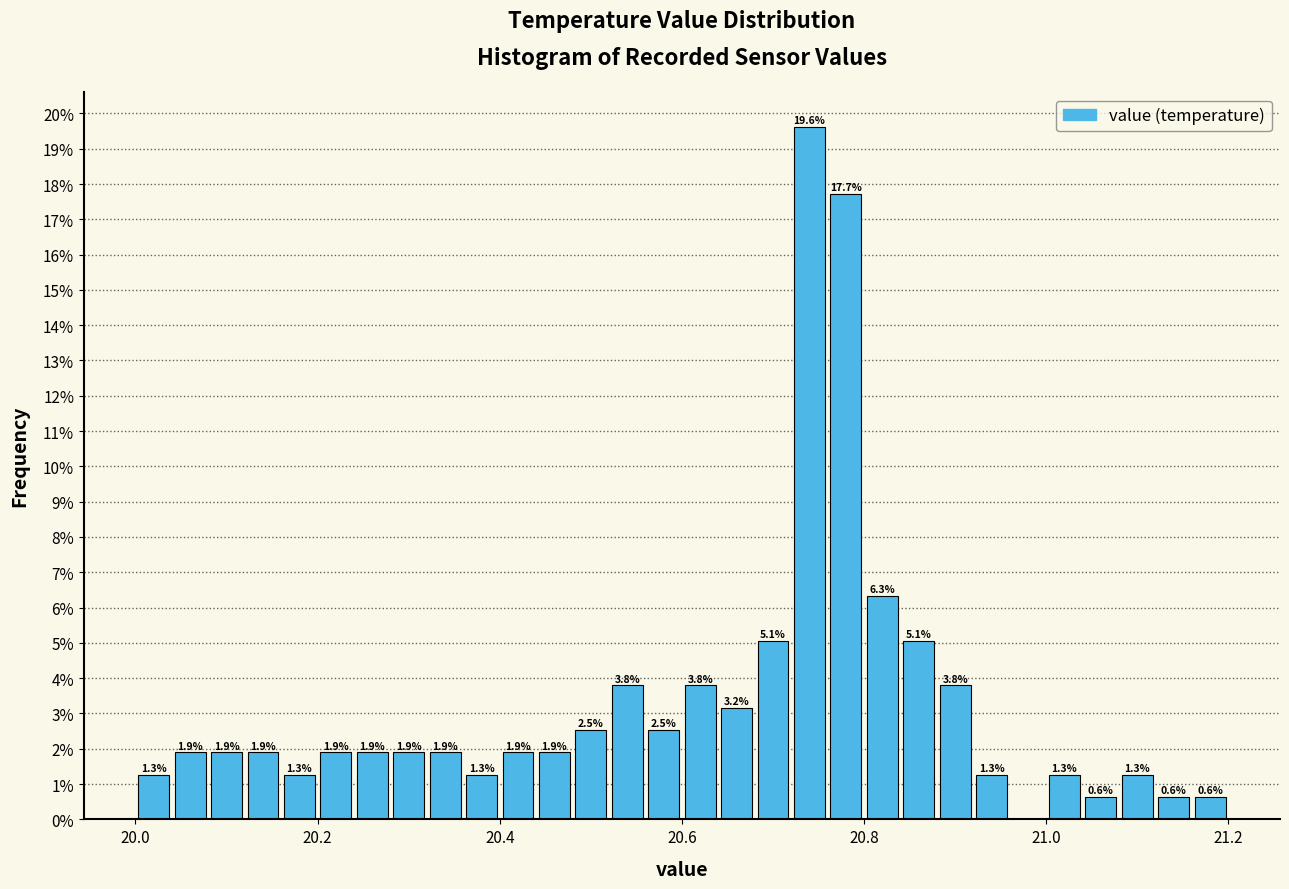

Read against the x-axis, roughly where is the centre of the tallest bar?

20.74